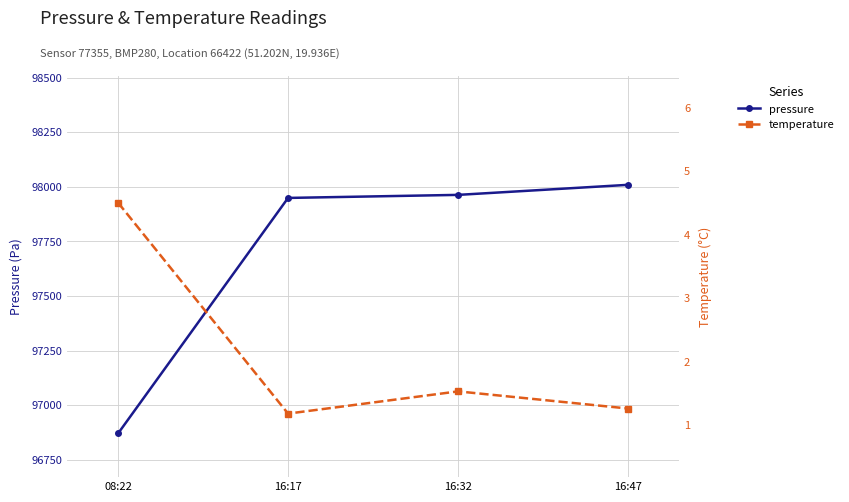

What is the average value of the pressure series?

97697.5